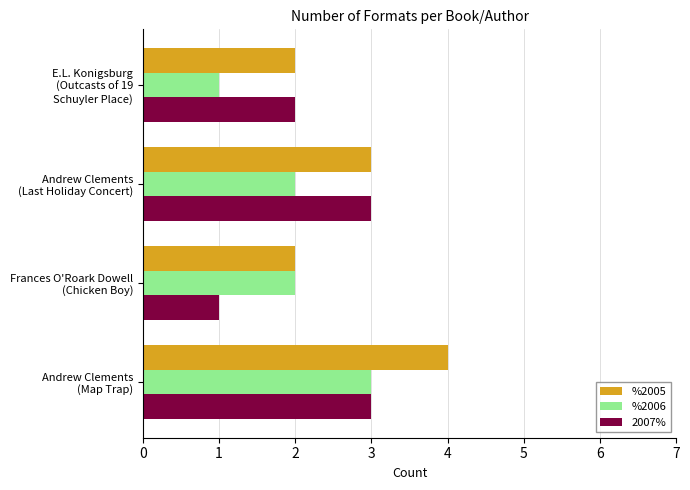

Which series has the largest total across all categories?

%2005